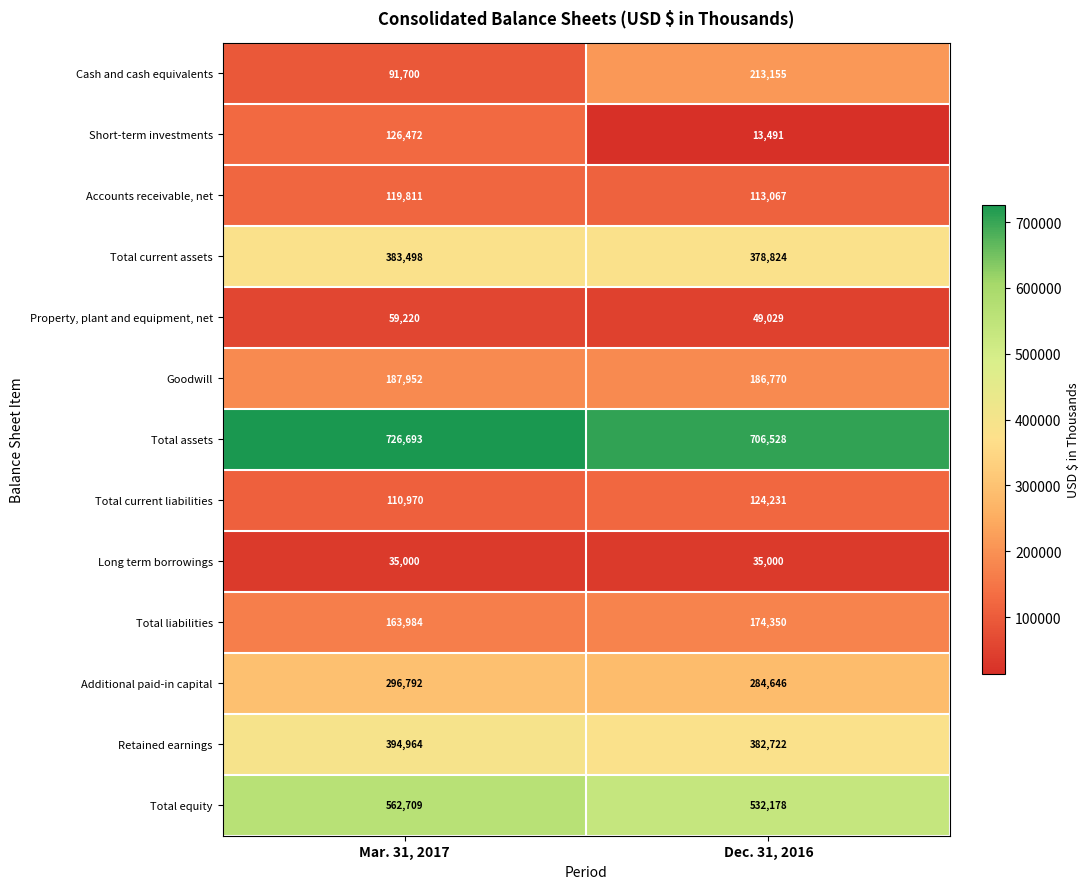

How many data points does each series have?

2